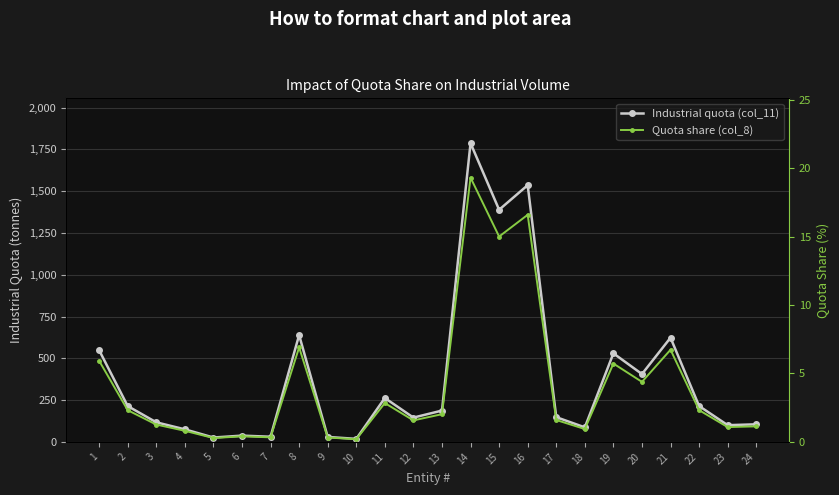

True or false: Quota share (col_8) and Industrial quota (col_11) cross at least once.

False